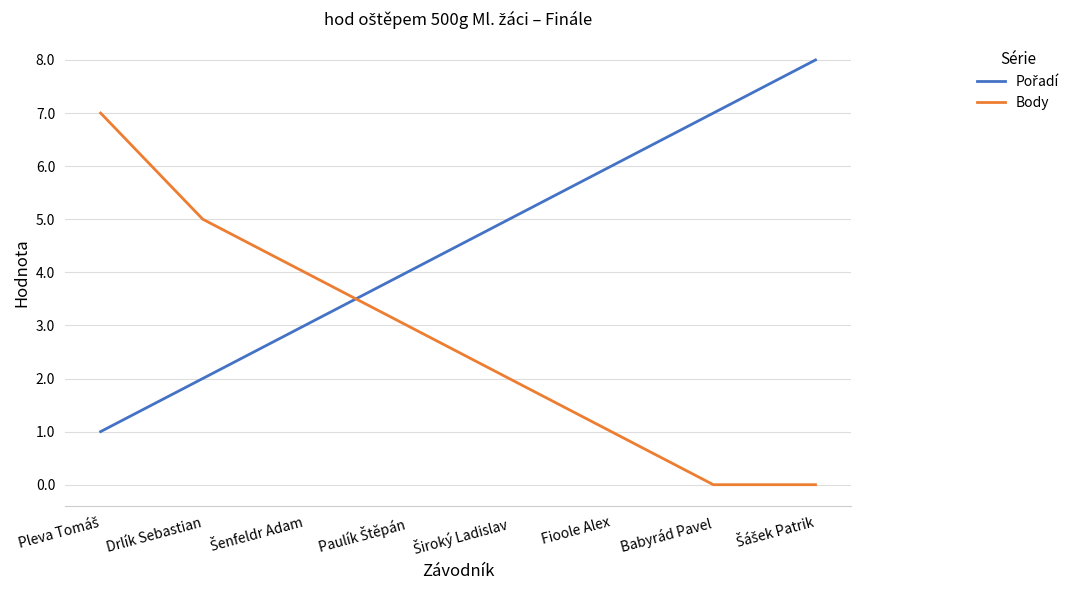

What is the maximum value shown in the chart?

8